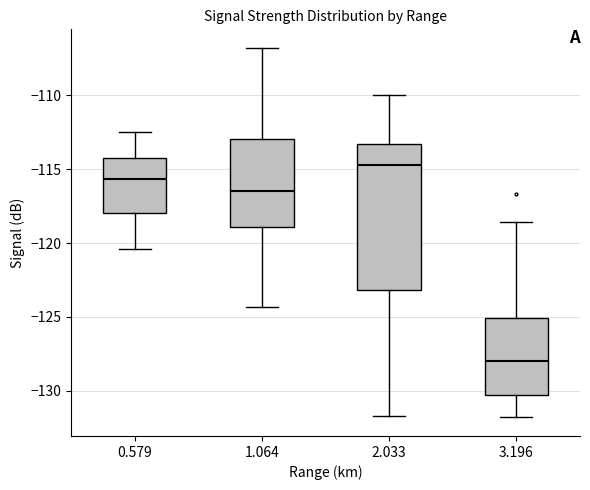

Comparing the boxes themselves (not the whiskers), which one is the tallest?

2.033